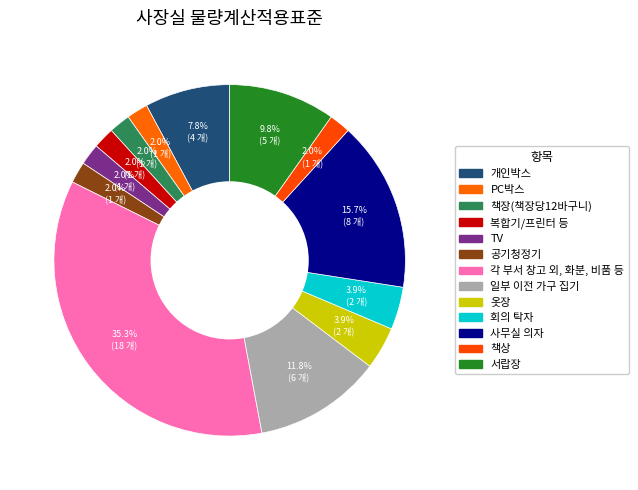

How many segments does this pie chart have?

13